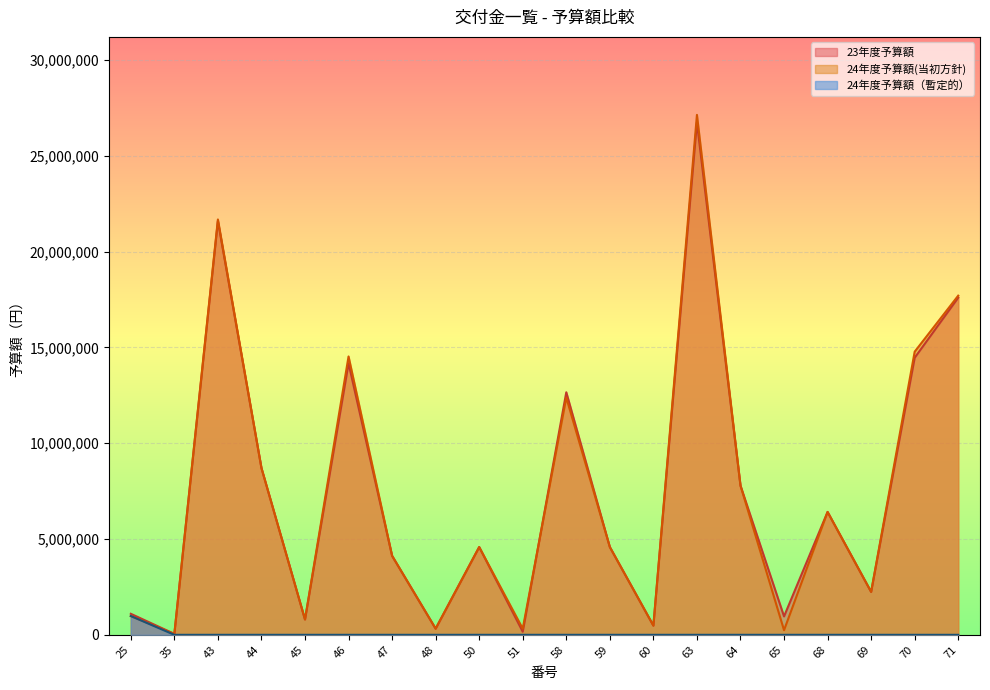

True or false: 24年度予算額(当初方針ベース） has a value of 21672000 at 43.

True